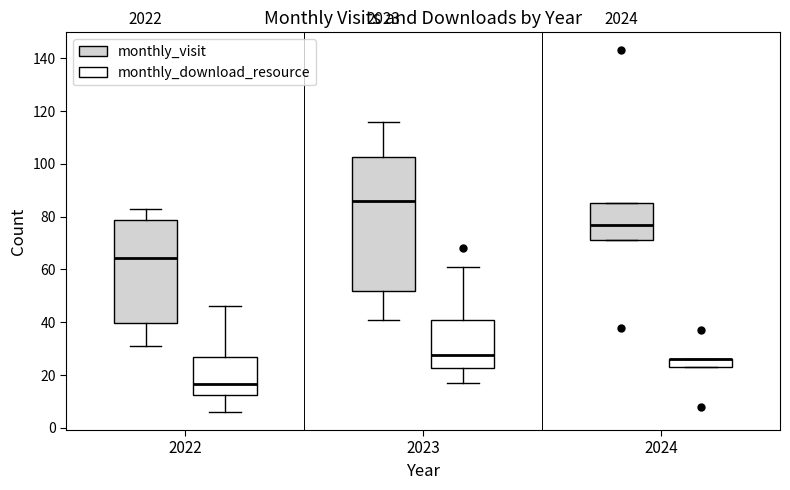

Where does the median line of the box for 2024 (monthly_visit) sit on the y-axis? The values are not printed on the chart, so give them approximately, as read against the axis.

78